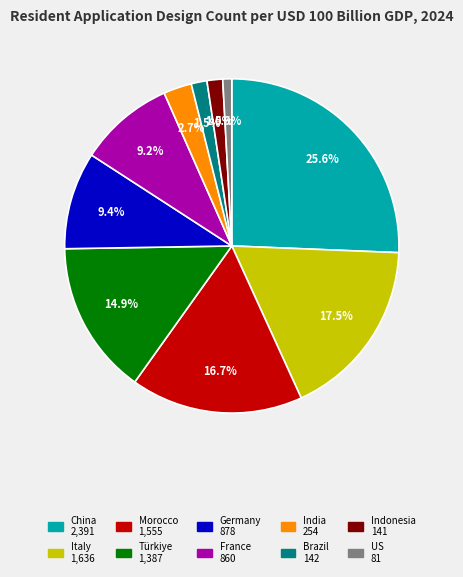

To the nearest percent, what is the difference between the Türkiye and India slice percentages?

12%